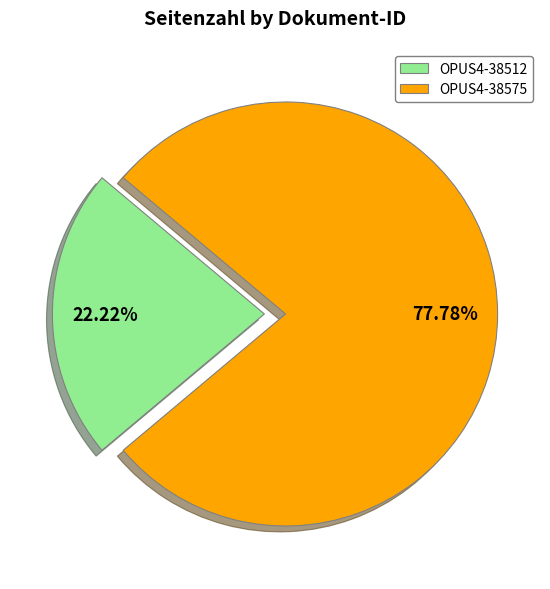

Combined, do OPUS4-38512 and OPUS4-38575 account for over 50%?

Yes